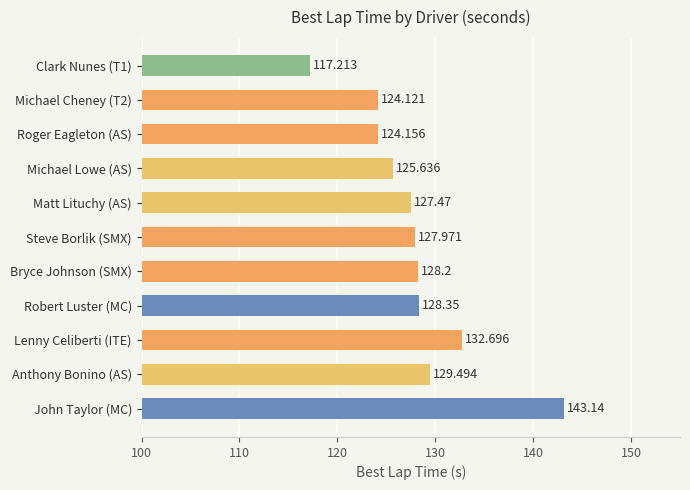

What is the label of the 8th bar from the bottom?

Michael Lowe (AS)